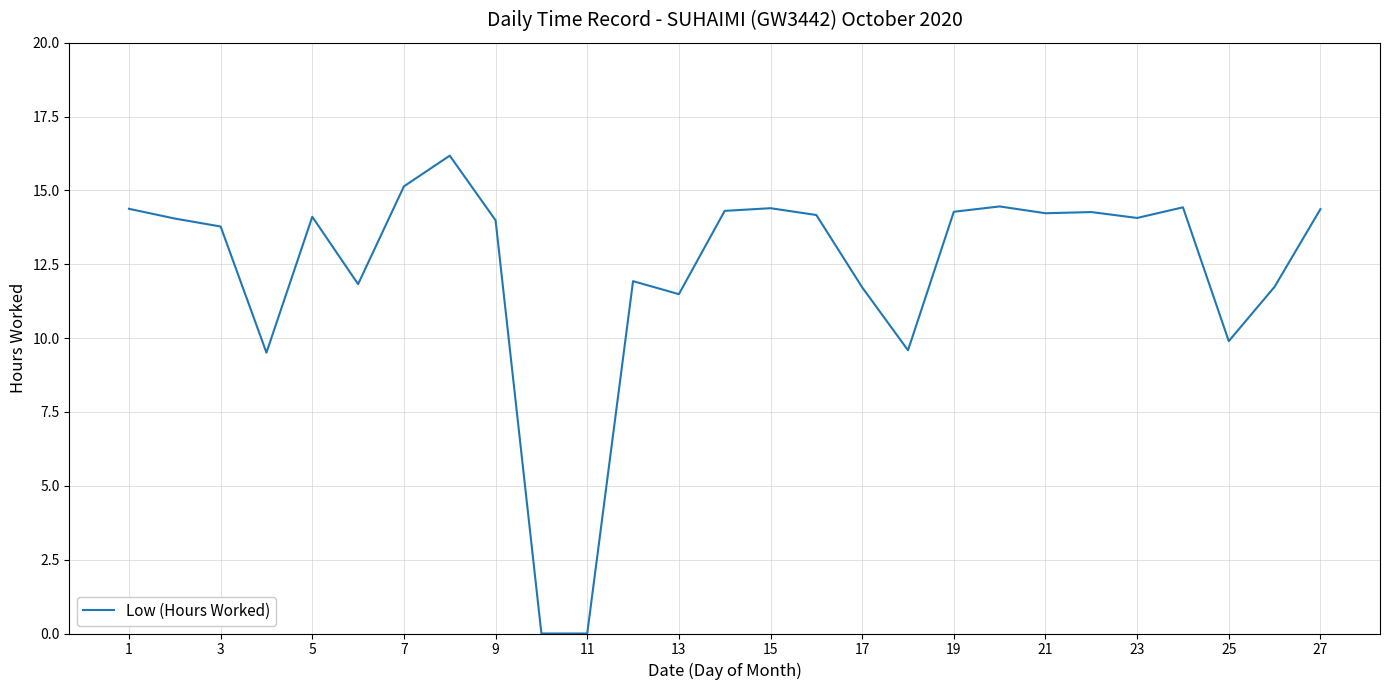

What is the difference between the maximum and minimum values?

16.2